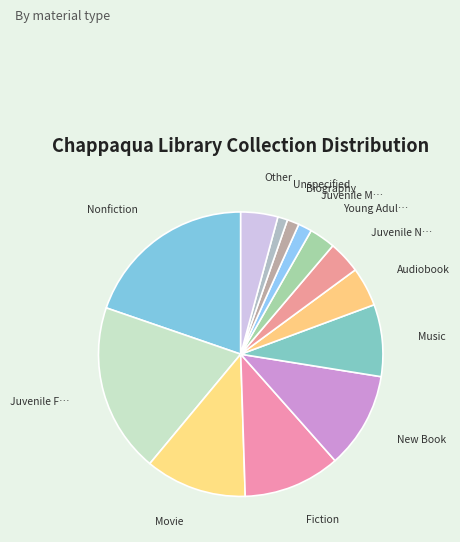

Count the number of slices in the pie.

13